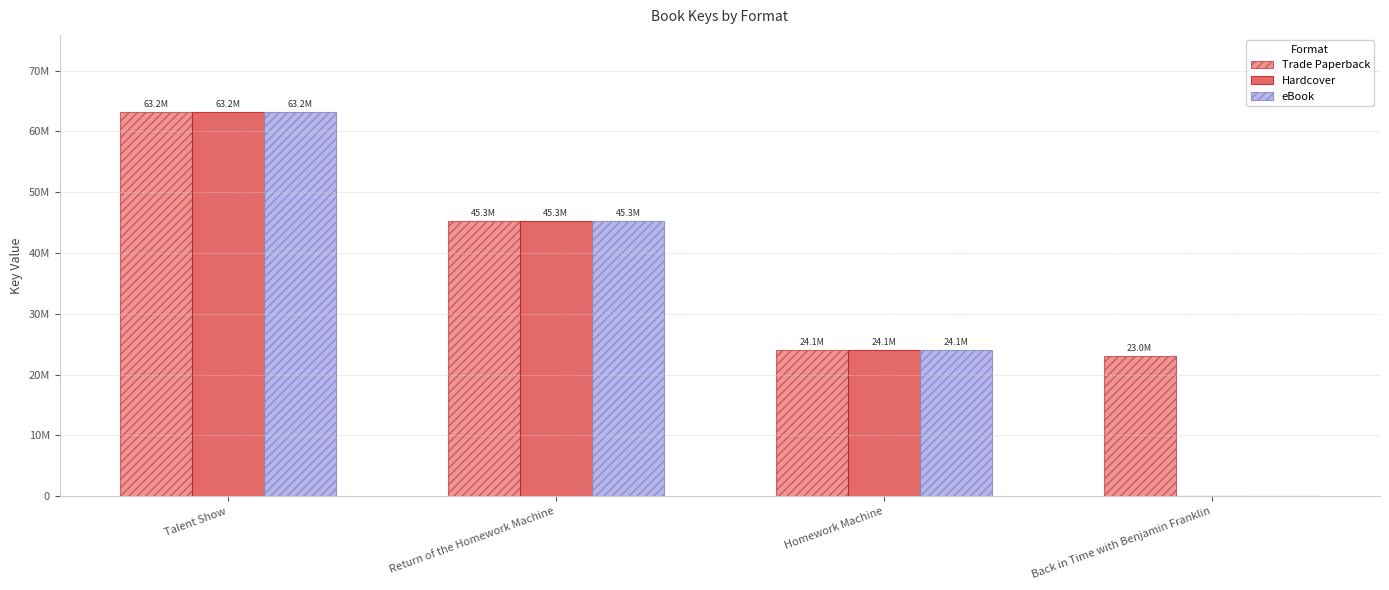

Does the chart contain stacked bars?

No